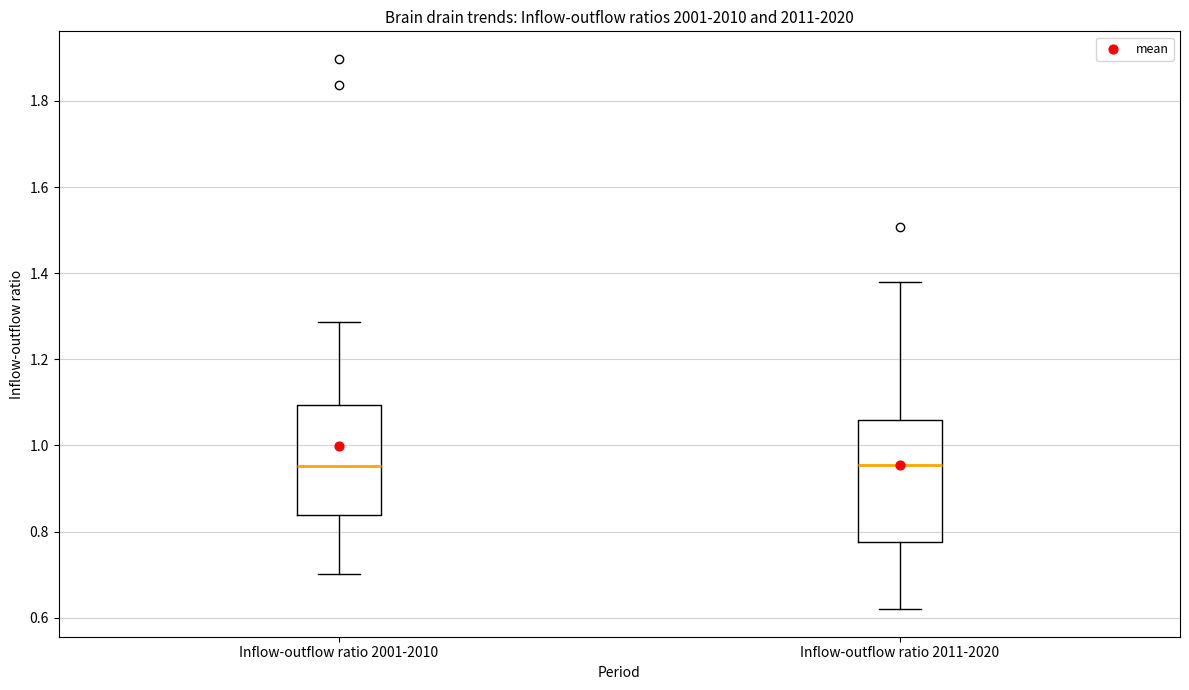

Which box is the tallest, from its lower edge to its upper edge?

Inflow-outflow ratio 2011-2020